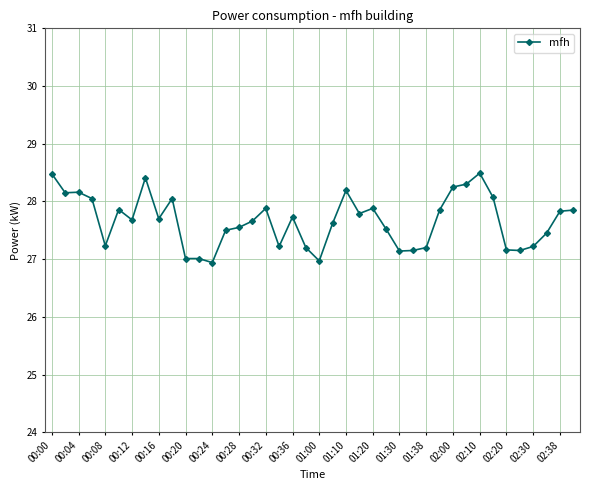

Count the number of data series in this chart.

1